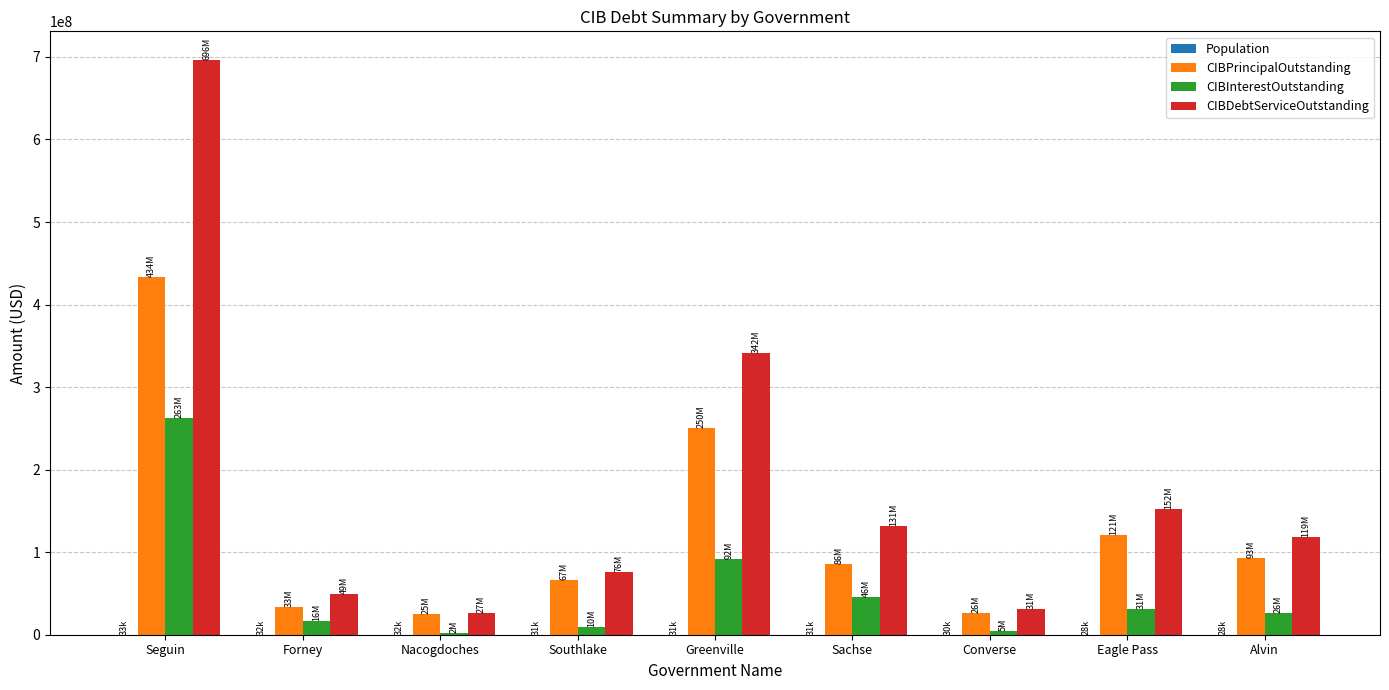

Which series changed the most between Forney and Alvin?

CIBDebtServiceOutstanding